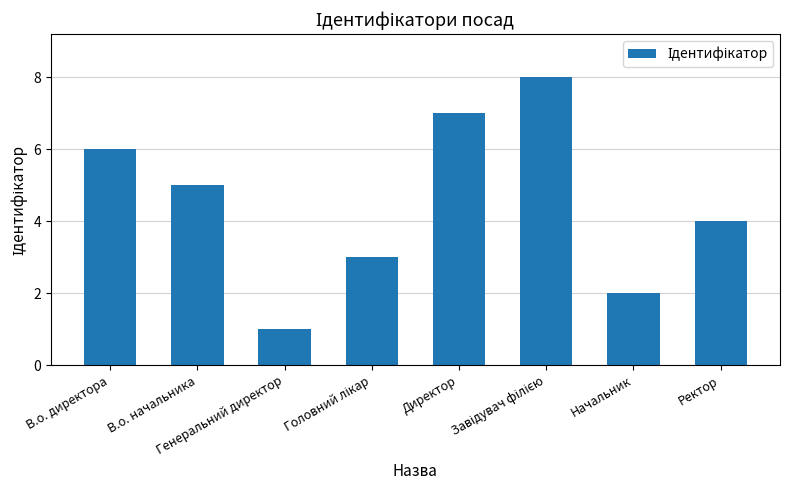

What is the greatest value displayed?

8